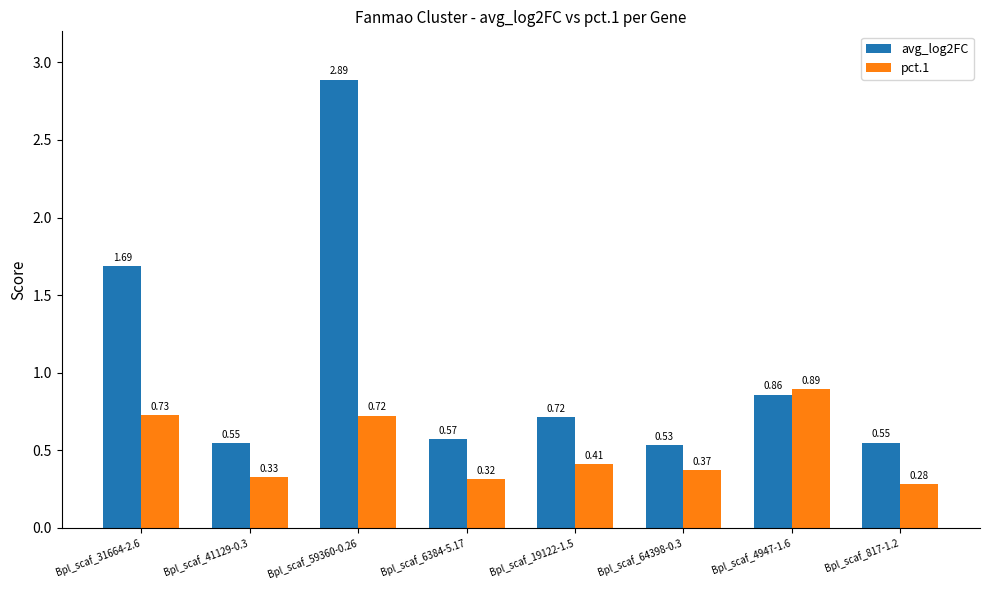

Is the value of pct.1 at Bpl_scaf_59360-0.26 greater than the value of avg_log2FC at Bpl_scaf_41129-0.3?

Yes